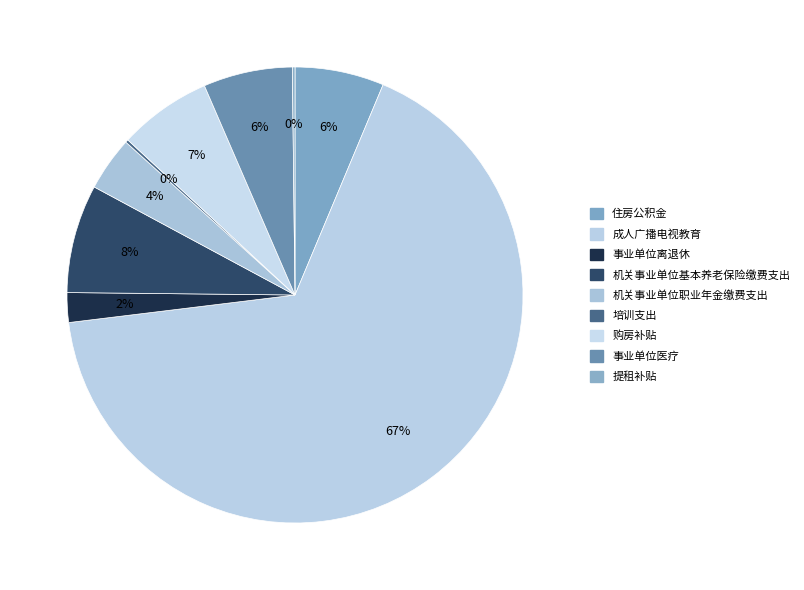

The 机关事业单位职业年金缴费支出 slice represents 4% of the pie. True or false?

True